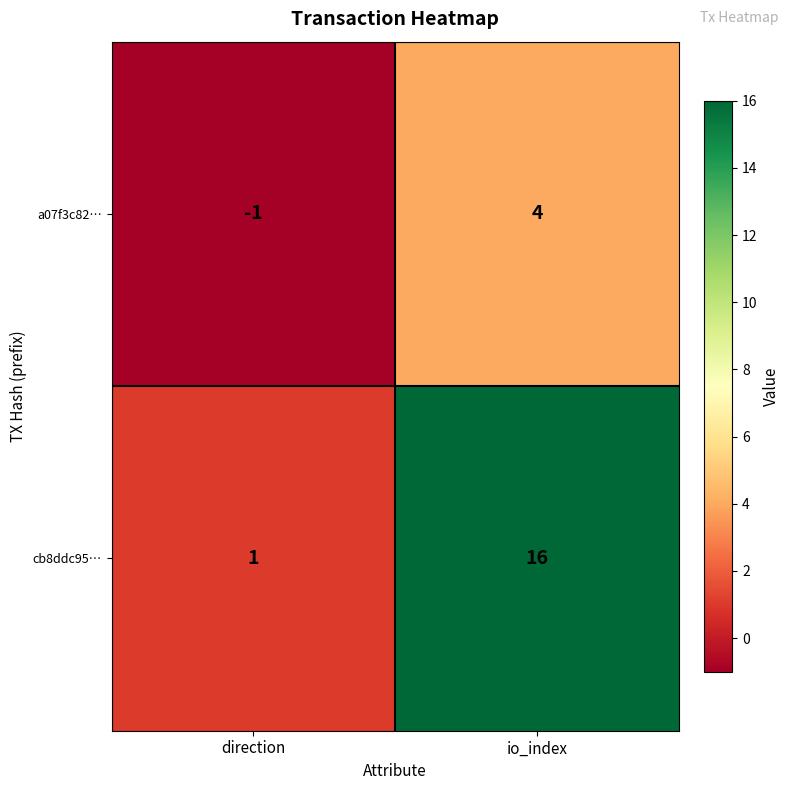

What value does the a07f3c82… series have at io_index?

4